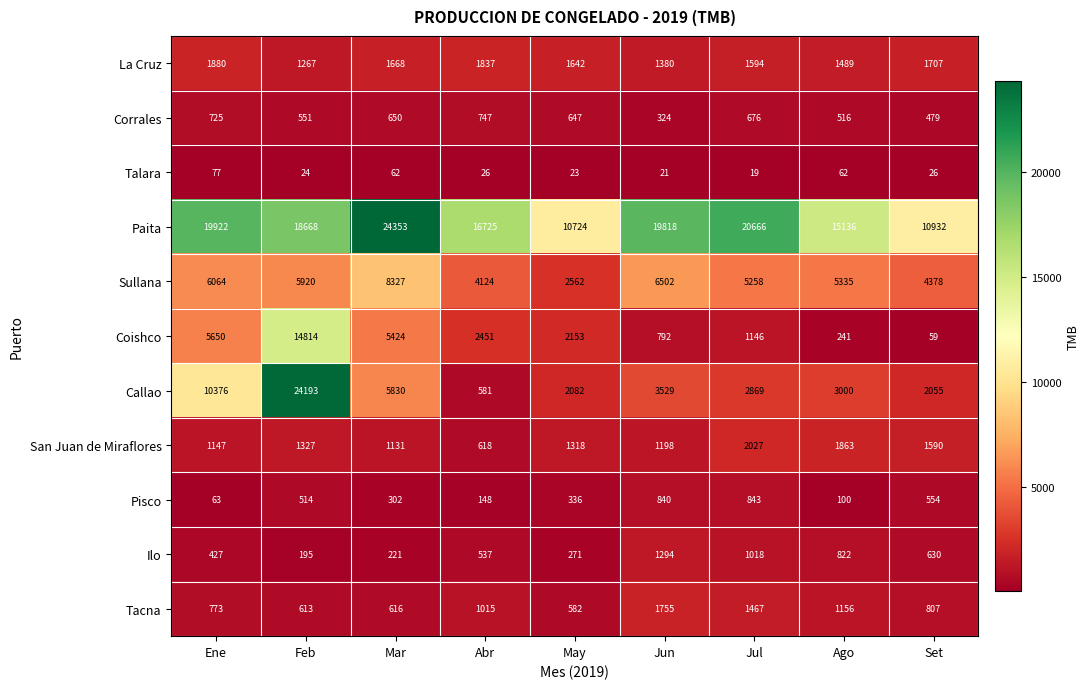

Rank the series by their maximum value, from highest to lowest.

Paita, Callao, Coishco, Sullana, San Juan de Miraflores, La Cruz, Tacna, Ilo, Pisco, Corrales, Talara